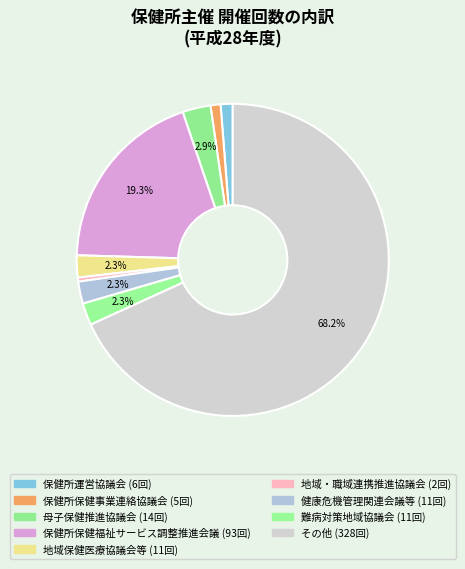

Which slice is the largest?

その他